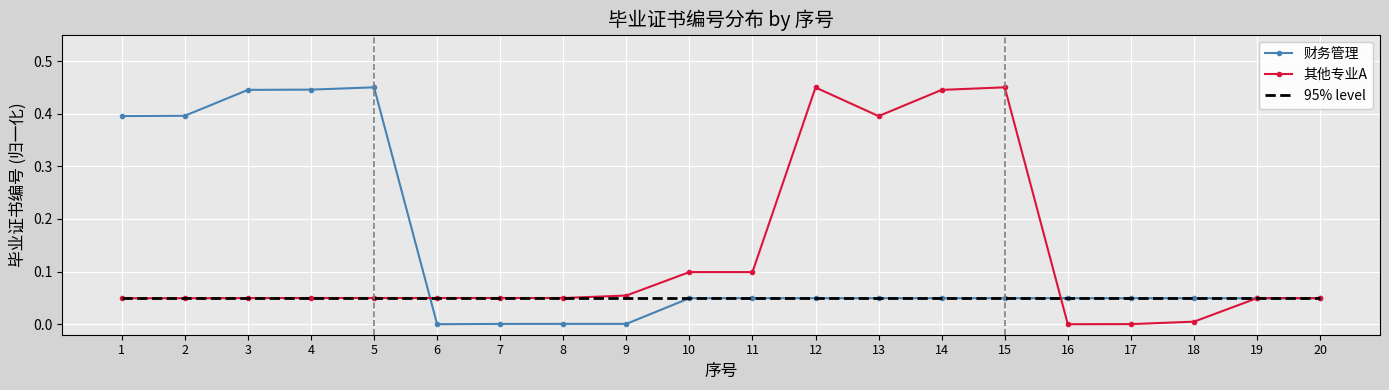

What is the total value across all series at 3?

0.5